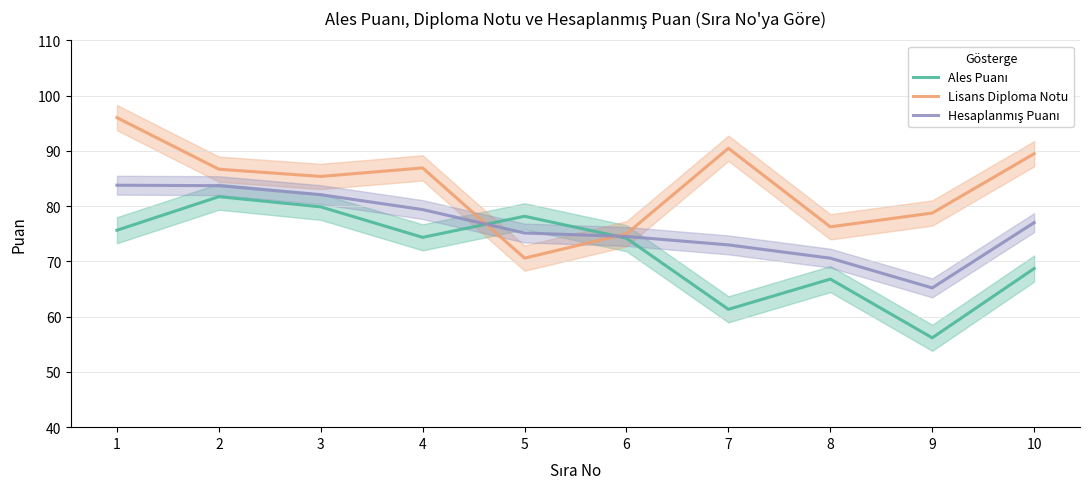

At 9, list the series in order from largest to smallest.

Lisans Diploma Notu, Hesaplanmış Puanı, Ales Puanı